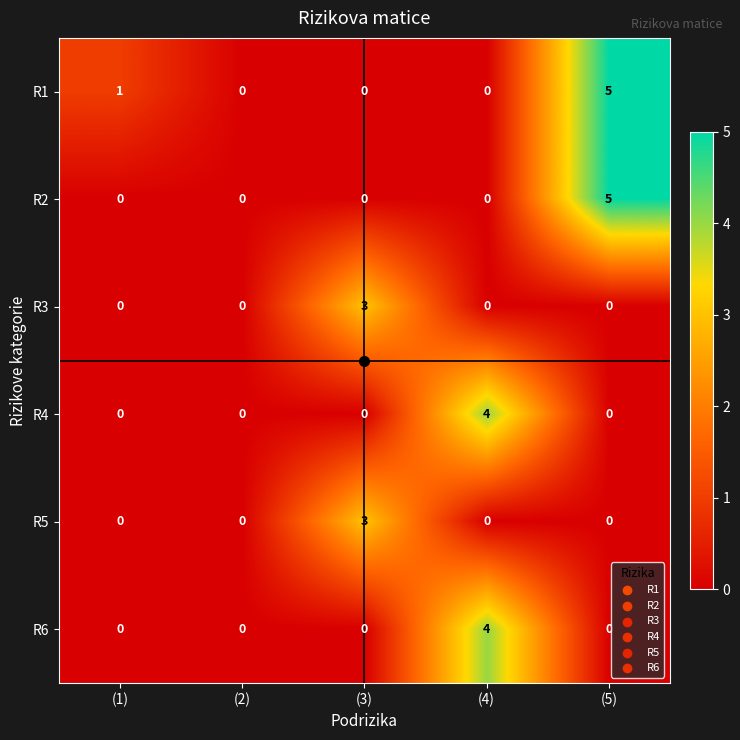

How many data points in R2 are above 0?

1